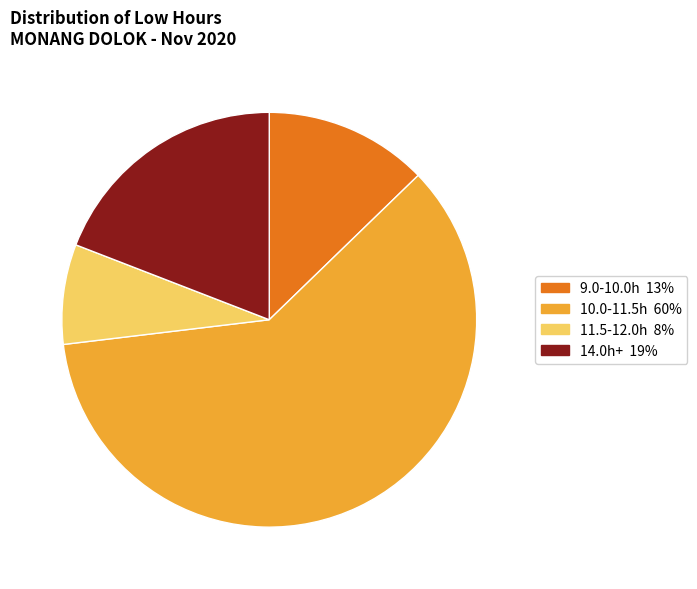

Count the number of slices in the pie.

4